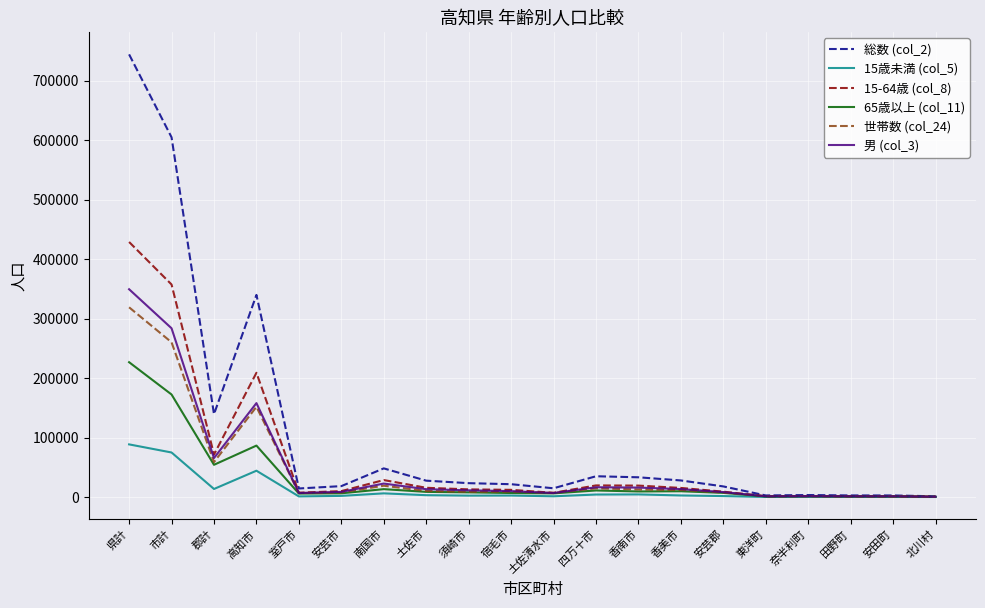

What are all the series names shown in the legend?

総数 (col_2), 15歳未満 (col_5), 15-64歳 (col_8), 65歳以上 (col_11), 世帯数 (col_24), 男 (col_3)